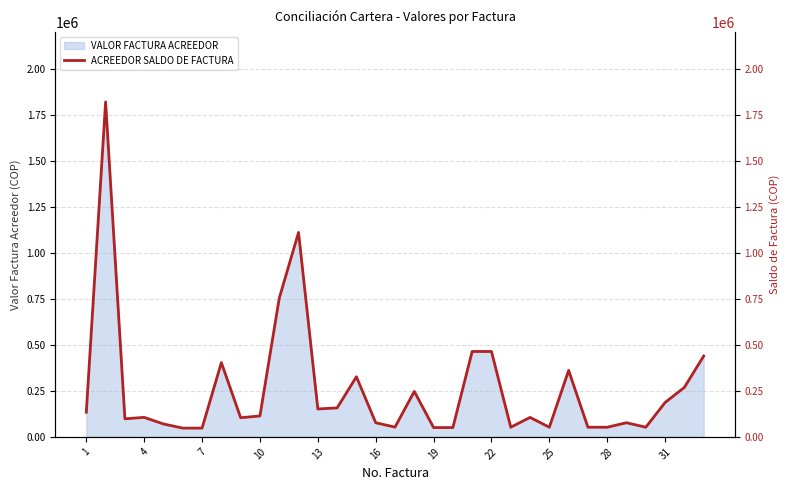

What is the minimum value for VALOR FACTURA ACREEDOR?

47700